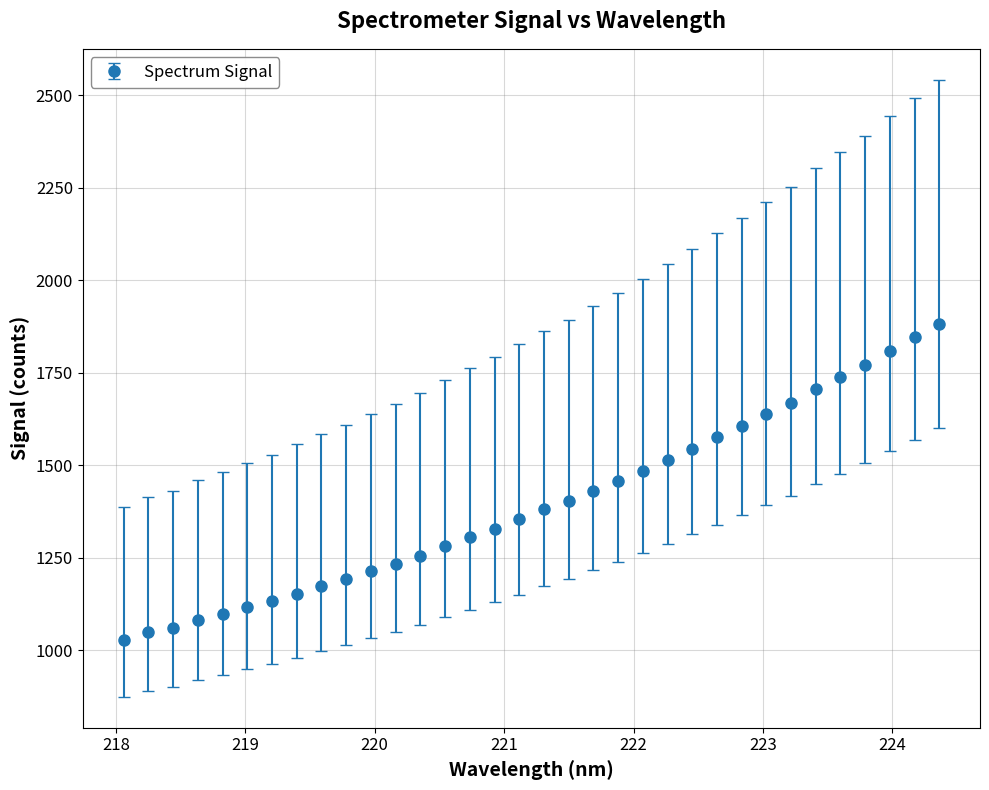

What is the value of the 32nd point from the left?

1809.3